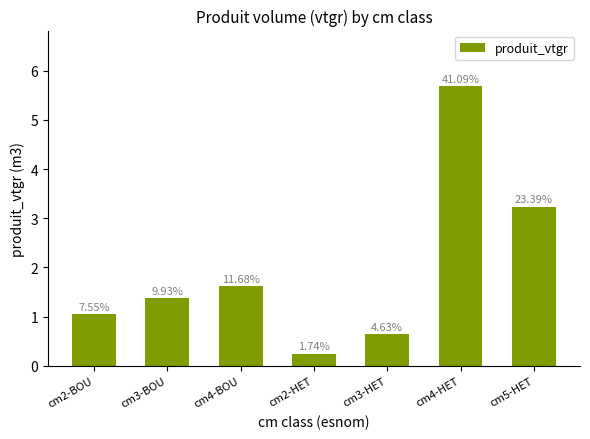

True or false: the data shows 0.4 at cm3-BOU.

False